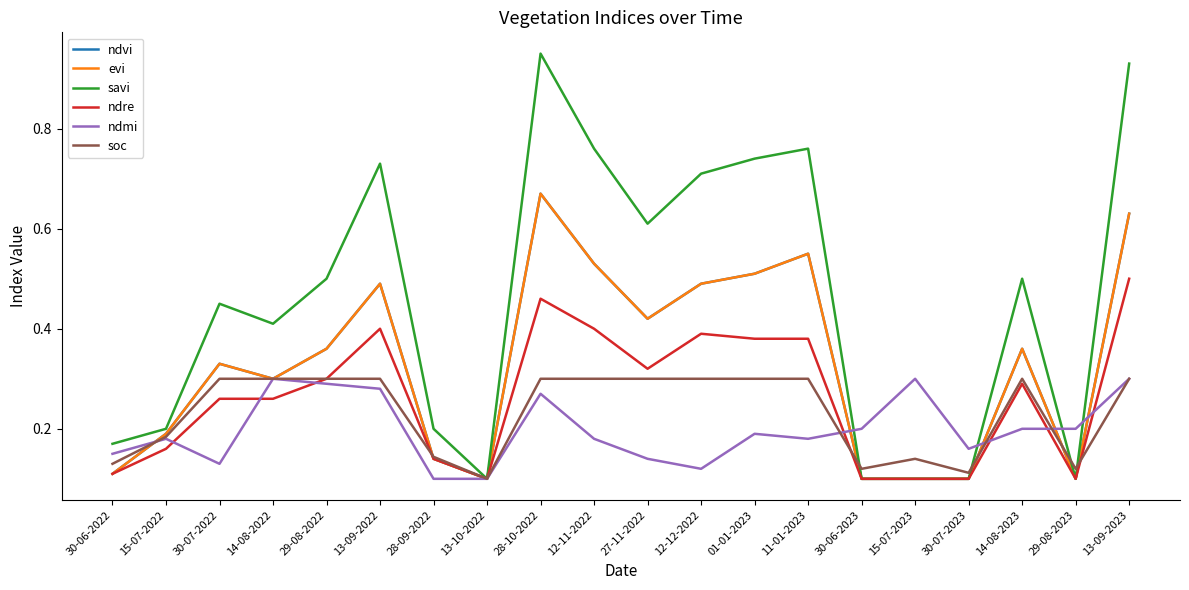

Is it true that savi equals 0.4 at 28-10-2022?

False